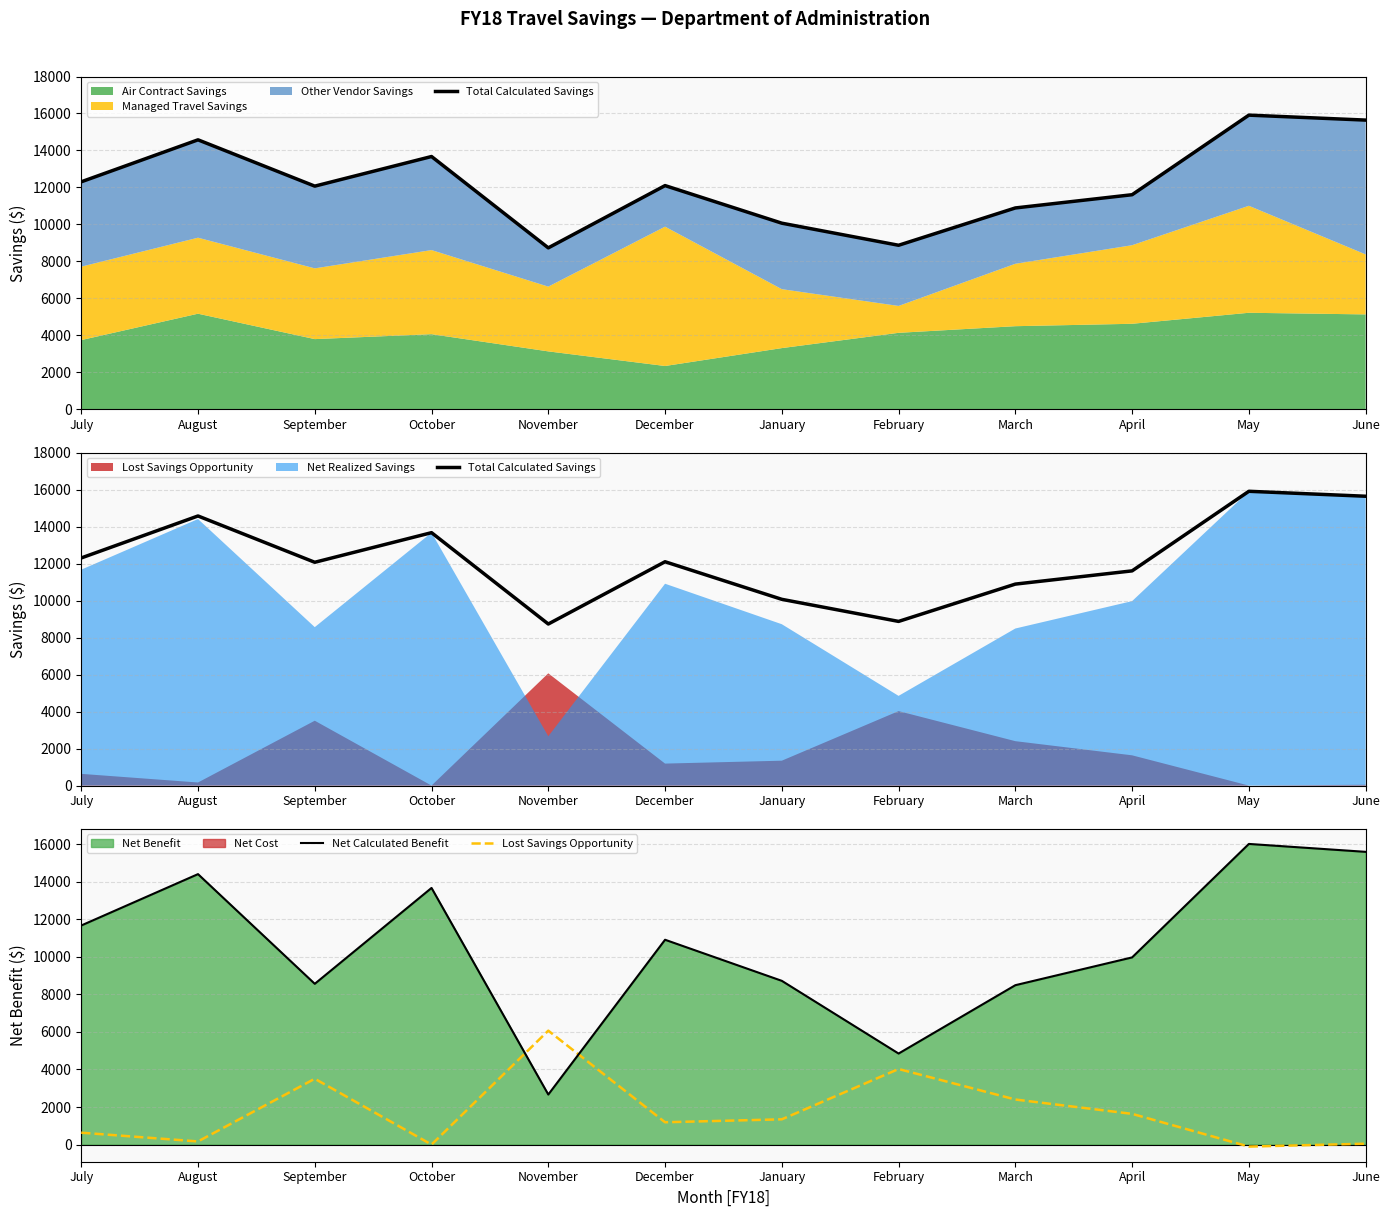

What is the minimum value shown in the chart?

-107.7